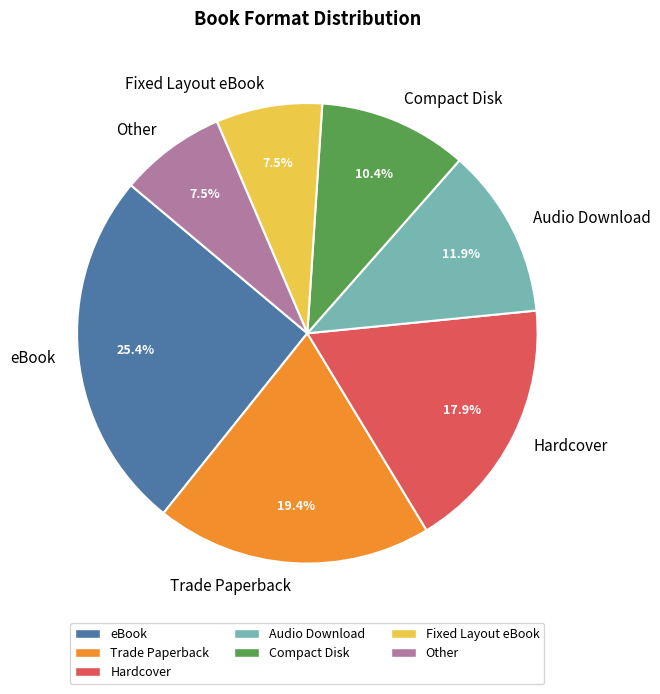

What is the total percentage of Audio Download and eBook?

37.3%